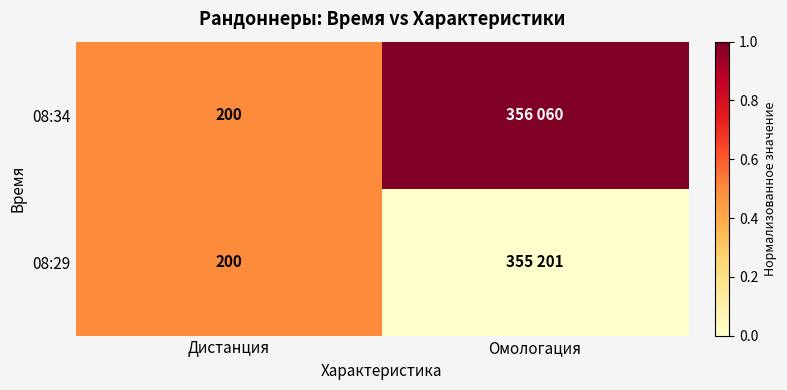

True or false: 08:34 has a value of 200 at Дистанция.

True